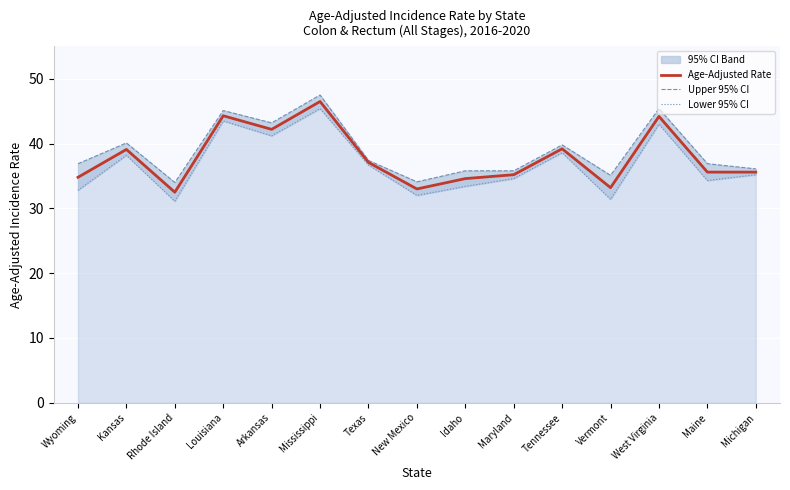

What is the maximum value for Upper 95% CI?

47.5